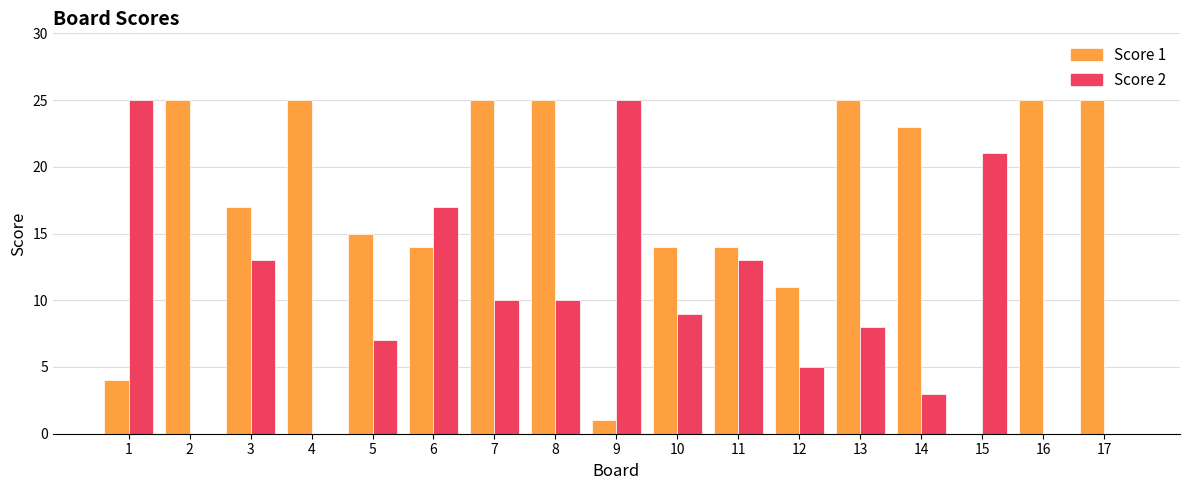

What is the total value across all series at 13?

33